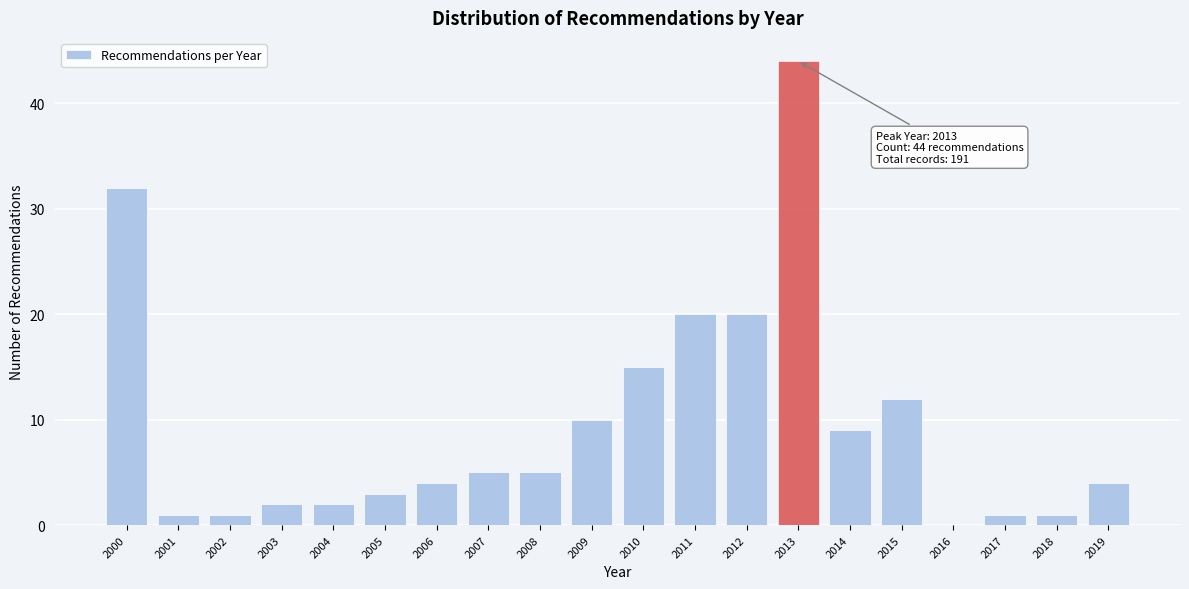

Reading right to left, transcribe all the data shown in this chart.

2019=4	2018=1	2017=1	2016=0	2015=12	2014=9	2013=44	2012=20	2011=20	2010=15	2009=10	2008=5	2007=5	2006=4	2005=3	2004=2	2003=2	2002=1	2001=1	2000=32